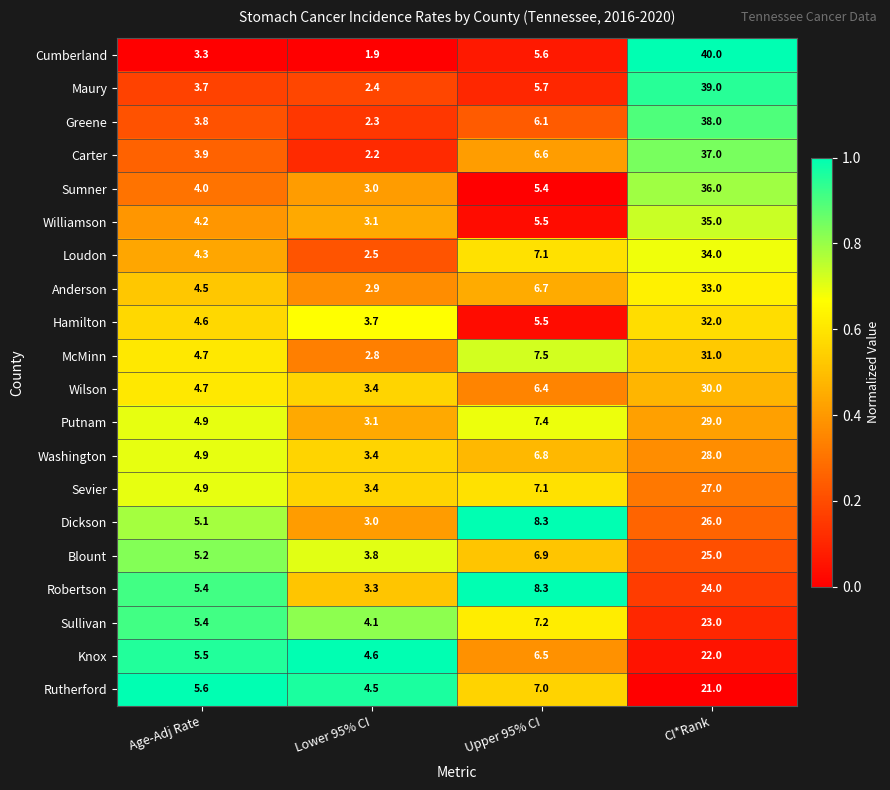

What is the minimum value for Loudon?

2.5